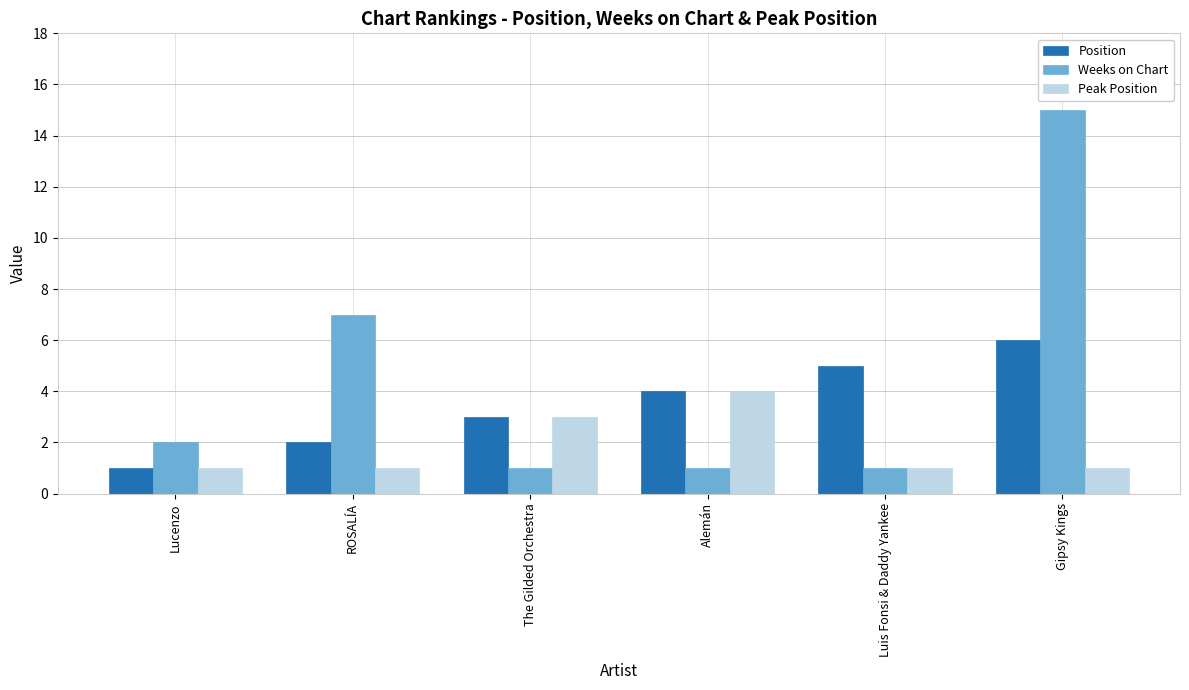

What is the difference between the maximum and minimum values in the Weeks on Chart series?

14